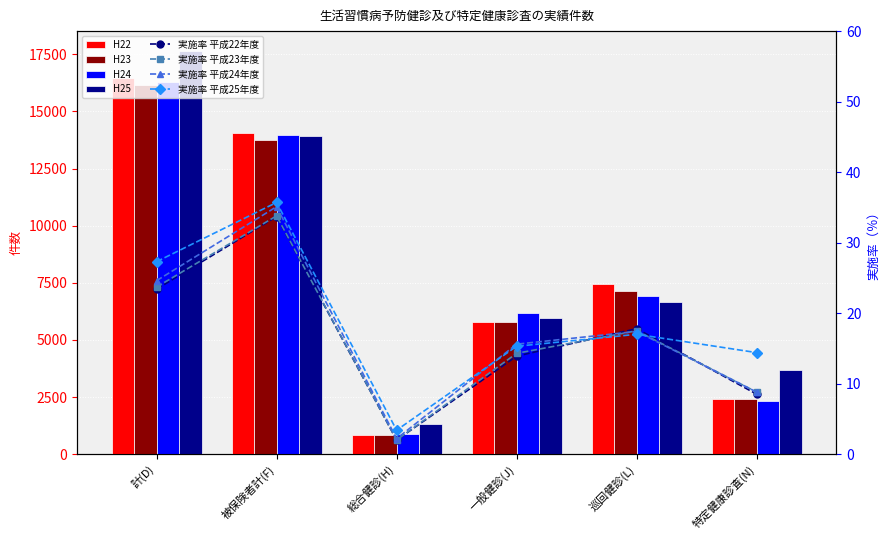

Which series has the largest total across all categories?

H25